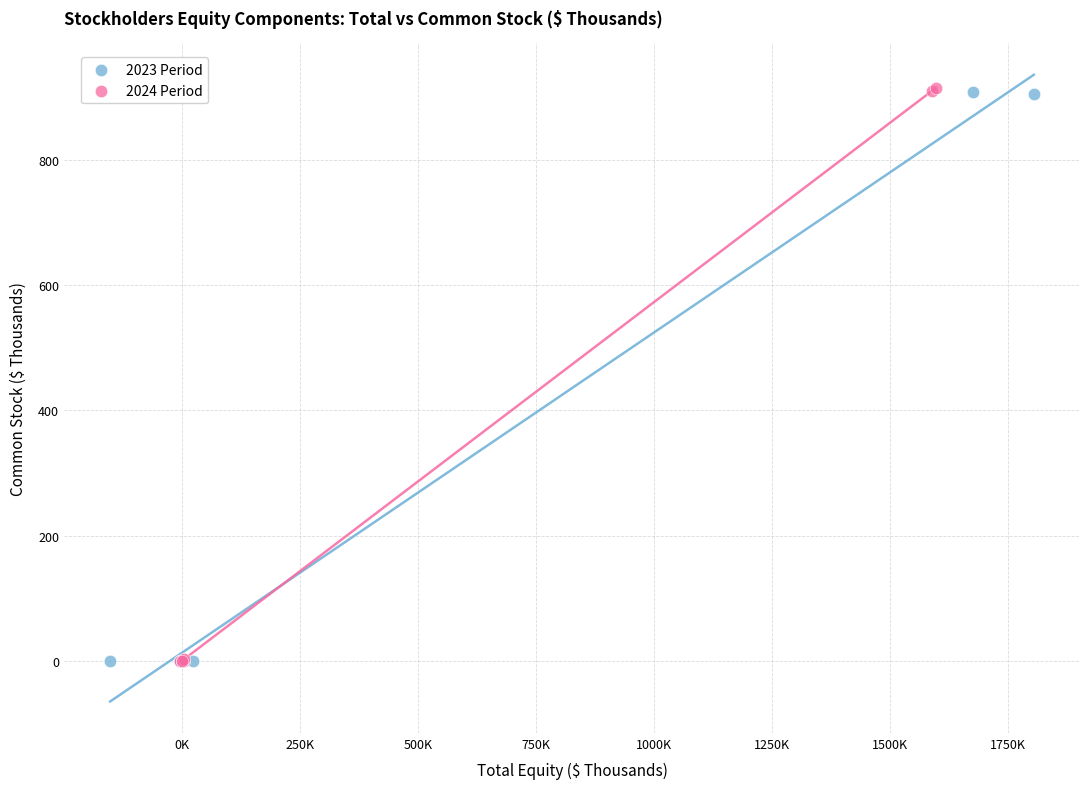

Which series has the largest Y range (max minus min)?

2024 Period